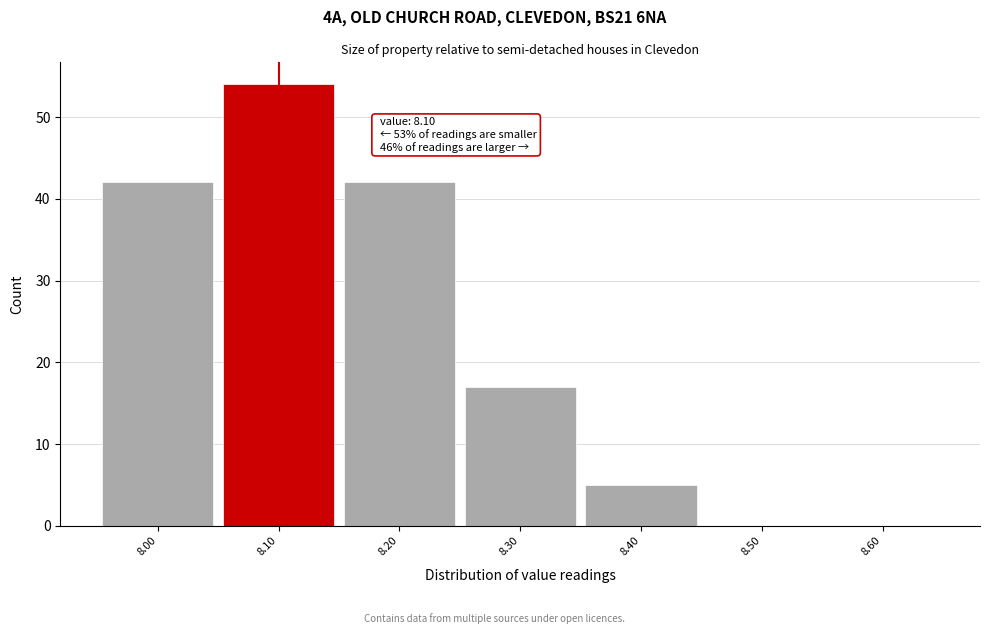

Over which range of the x-axis is the bar tallest?

8.05 to 8.15